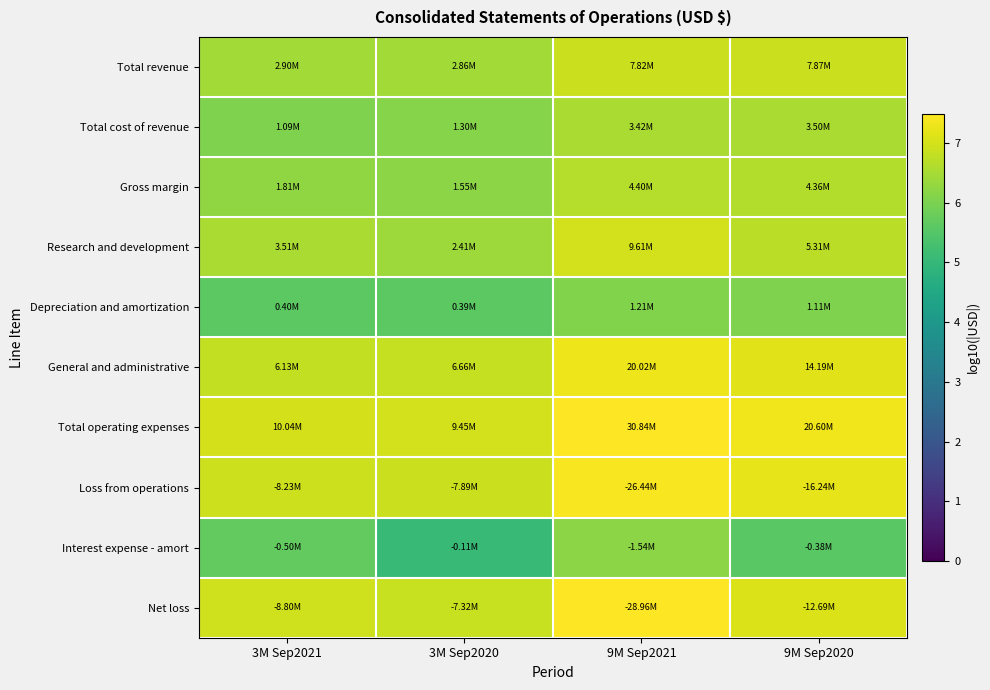

Reading left to right, list all the values displayed in this chart.

Total revenue: 3M Sep2021=6.5	3M Sep2020=6.5	9M Sep2021=6.9	9M Sep2020=6.9
Total cost of revenue: 3M Sep2021=6.0	3M Sep2020=6.1	9M Sep2021=6.5	9M Sep2020=6.5
Gross margin: 3M Sep2021=6.3	3M Sep2020=6.2	9M Sep2021=6.6	9M Sep2020=6.6
Research and development: 3M Sep2021=6.5	3M Sep2020=6.4	9M Sep2021=7.0	9M Sep2020=6.7
Depreciation and amortization: 3M Sep2021=5.6	3M Sep2020=5.6	9M Sep2021=6.1	9M Sep2020=6.0
General and administrative: 3M Sep2021=6.8	3M Sep2020=6.8	9M Sep2021=7.3	9M Sep2020=7.2
Total operating expenses: 3M Sep2021=7.0	3M Sep2020=7.0	9M Sep2021=7.5	9M Sep2020=7.3
Loss from operations: 3M Sep2021=6.9	3M Sep2020=6.9	9M Sep2021=7.4	9M Sep2020=7.2
Interest expense - amort: 3M Sep2021=5.7	3M Sep2020=5.0	9M Sep2021=6.2	9M Sep2020=5.6
Net loss: 3M Sep2021=6.9	3M Sep2020=6.9	9M Sep2021=7.5	9M Sep2020=7.1